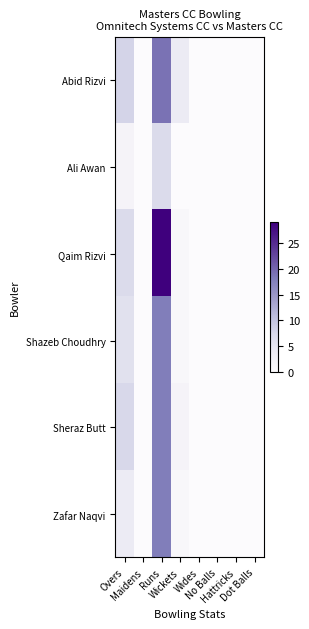

Reading left to right, what are all the values shown in this chart?

Abid Rizvi: Overs=8.0	Maidens=0.0	Runs=19.0	Wickets=4.0	Wides=0.0	No Balls=0.0	Hattricks=0.0	Dot Balls=0.0
Ali Awan: Overs=2.0	Maidens=0.0	Runs=7.0	Wickets=0.0	Wides=0.0	No Balls=0.0	Hattricks=0.0	Dot Balls=0.0
Qaim Rizvi: Overs=7.0	Maidens=0.0	Runs=29.0	Wickets=1.0	Wides=0.0	No Balls=0.0	Hattricks=0.0	Dot Balls=0.0
Shazeb Choudhry: Overs=6.0	Maidens=0.0	Runs=18.0	Wickets=1.0	Wides=0.0	No Balls=0.0	Hattricks=0.0	Dot Balls=0.0
Sheraz Butt: Overs=7.4	Maidens=0.0	Runs=18.0	Wickets=2.0	Wides=0.0	No Balls=0.0	Hattricks=0.0	Dot Balls=0.0
Zafar Naqvi: Overs=4.0	Maidens=0.0	Runs=18.0	Wickets=1.0	Wides=0.0	No Balls=0.0	Hattricks=0.0	Dot Balls=0.0